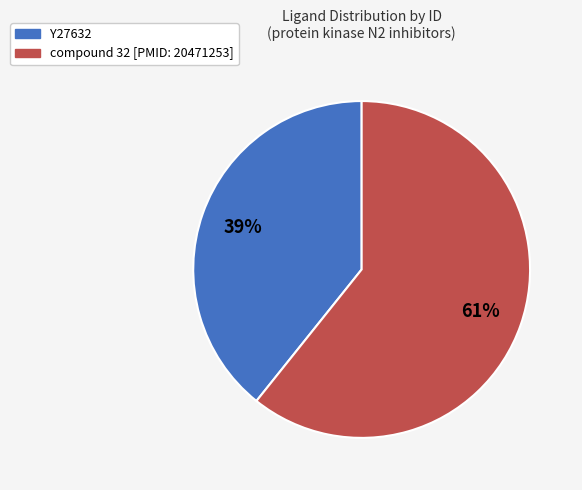

What percentage is the compound 32 [PMID: 20471253] slice, to the nearest percent?

61%